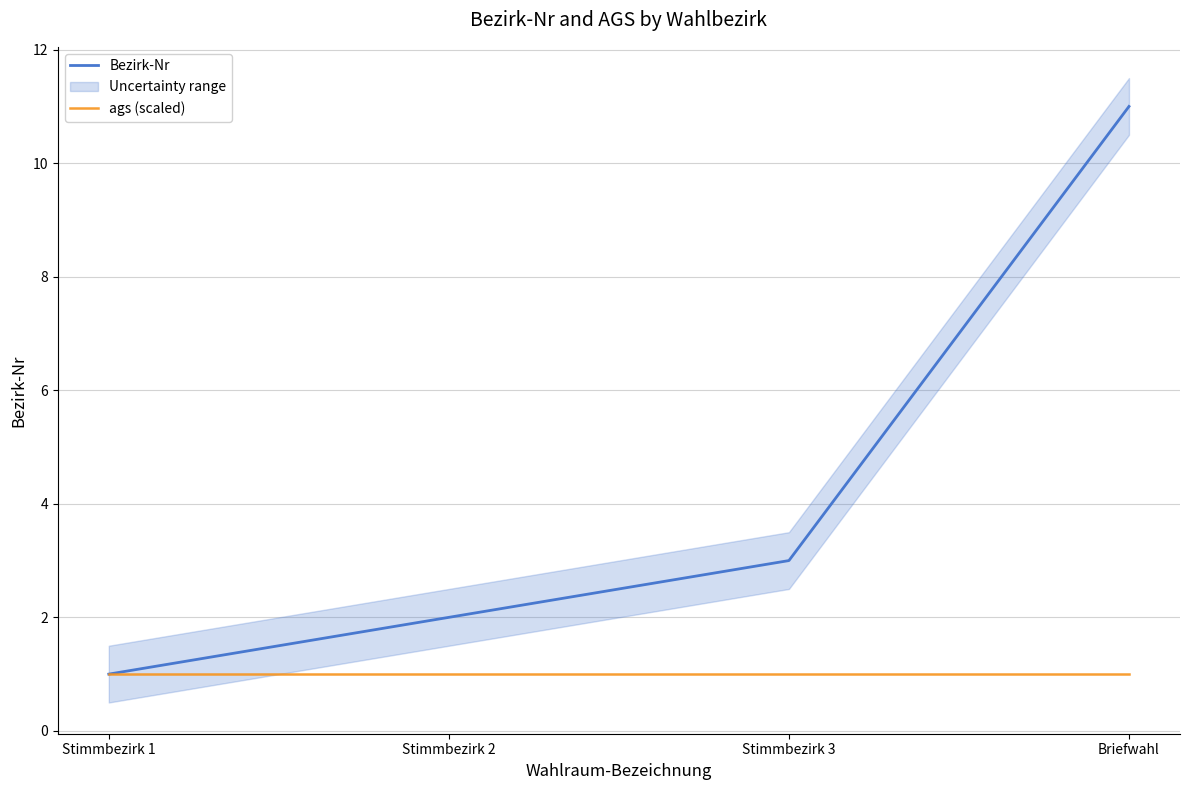

What is the sum of the ags (scaled) values at Briefwahl and Stimmbezirk 3?

2